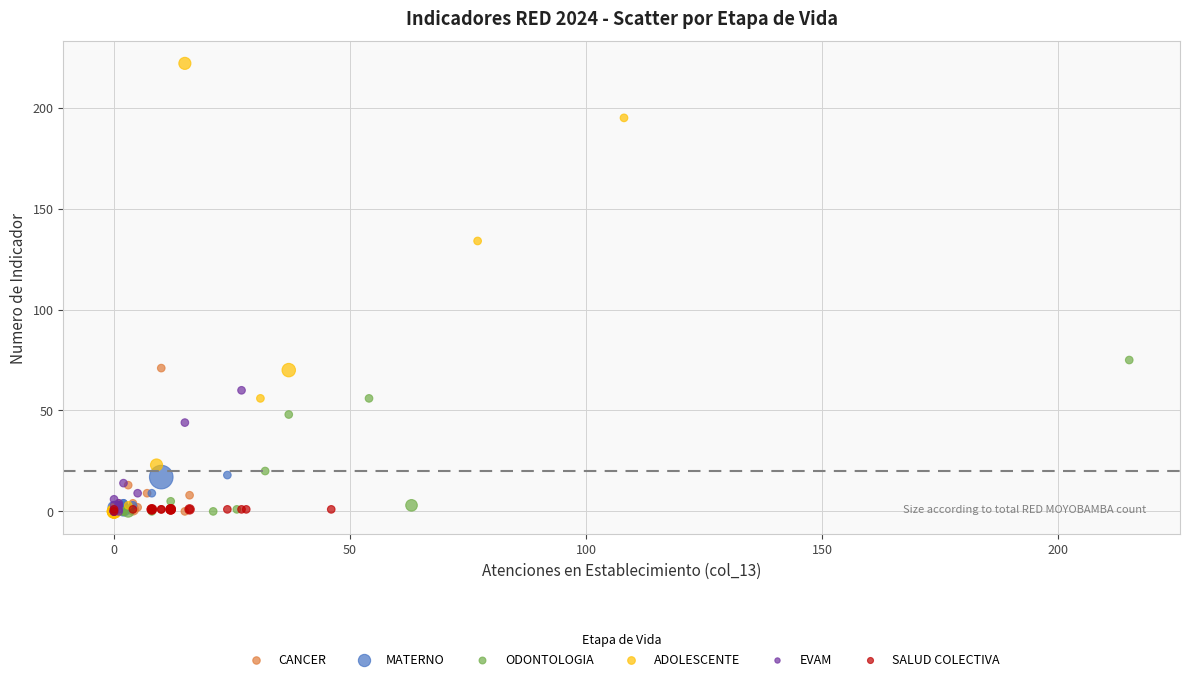

What are all the series names shown in the legend?

CANCER, MATERNO, ODONTOLOGIA, ADOLESCENTE, EVAM, SALUD COLECTIVA